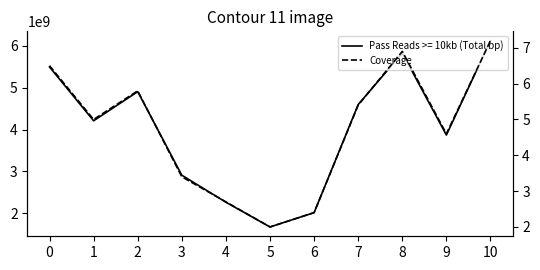

What is the sum of the values at 3 and 7?

8.8